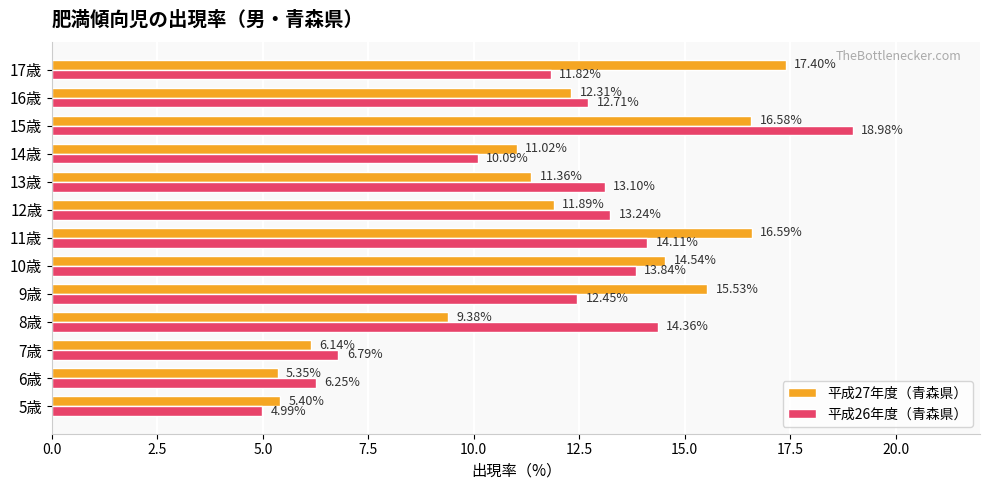

What is the maximum value for 平成27年度（青森県）?

17.4